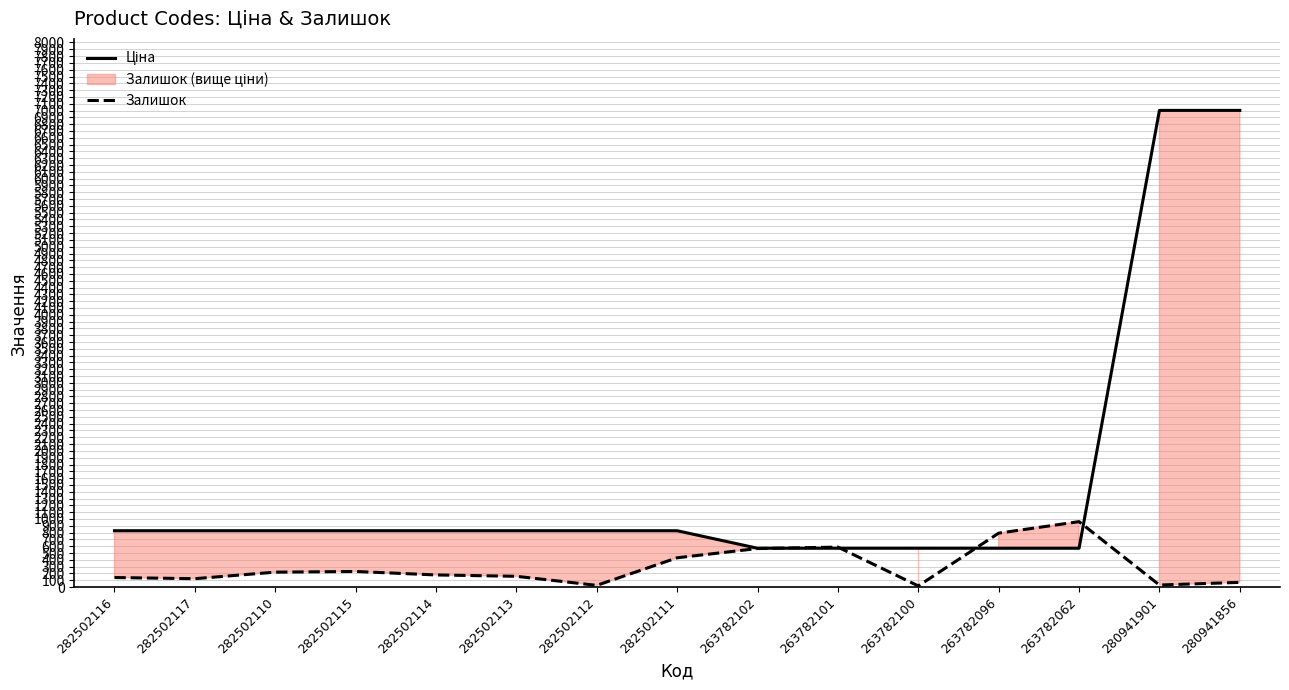

True or false: Ціна has more than 2 points higher than both neighbors.

False